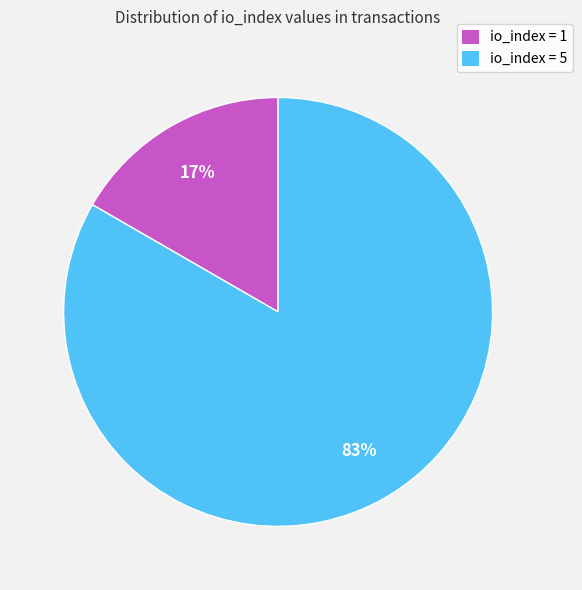

Does any single category account for the majority?

Yes